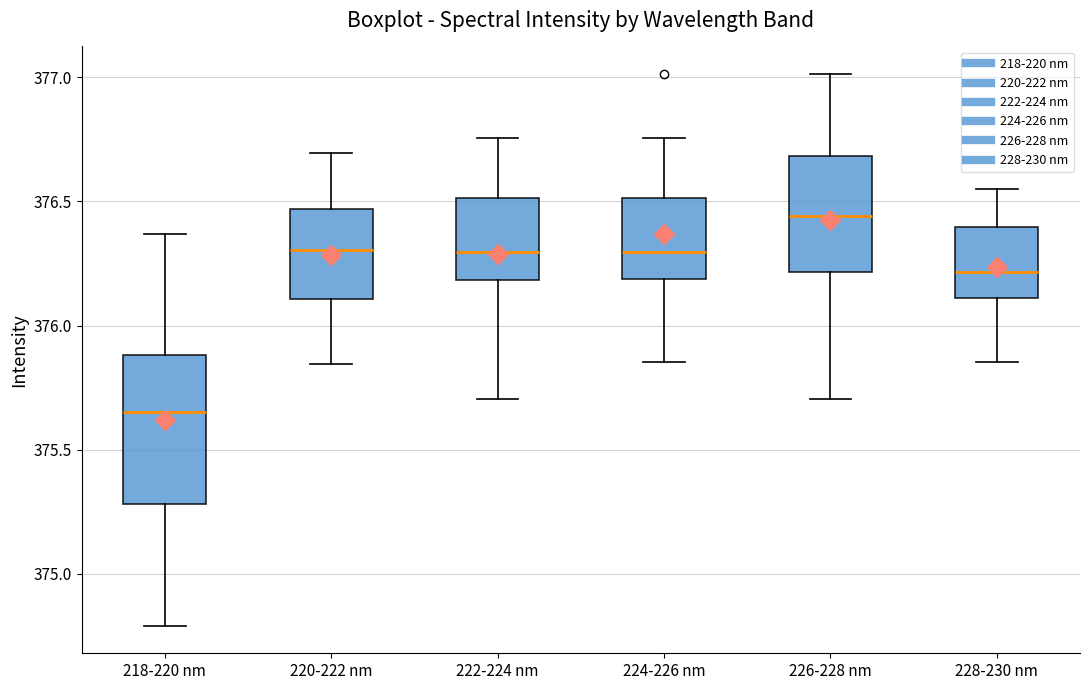

Which box's median line is the lowest?

218-220 nm